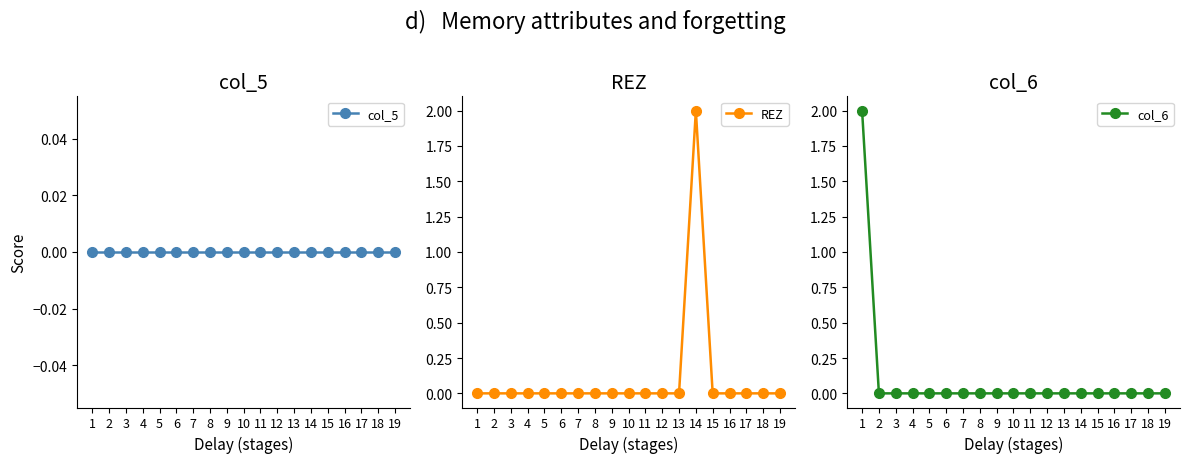

In REZ, how many points are higher than both neighbors (excluding endpoints)?

1